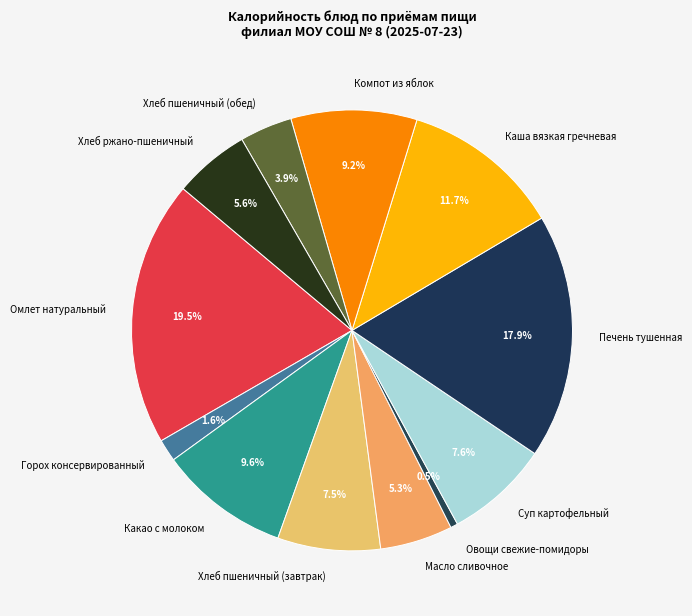

To the nearest percent, what is the difference between the largest and smallest slice percentages?

19%